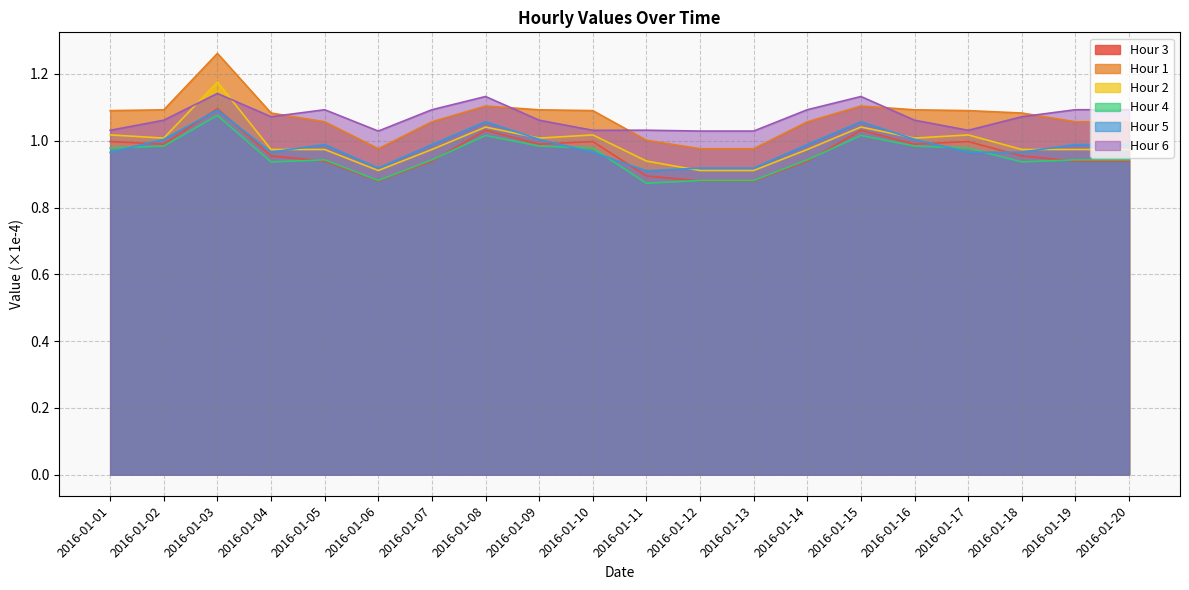

What is the difference between the second highest and minimum values in the Hour 5 series?

0.1